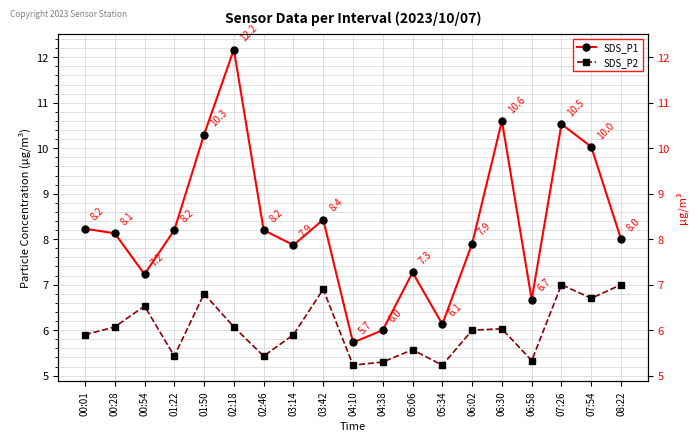

Which series changed the most between 02:46 and 04:10?

SDS_P1